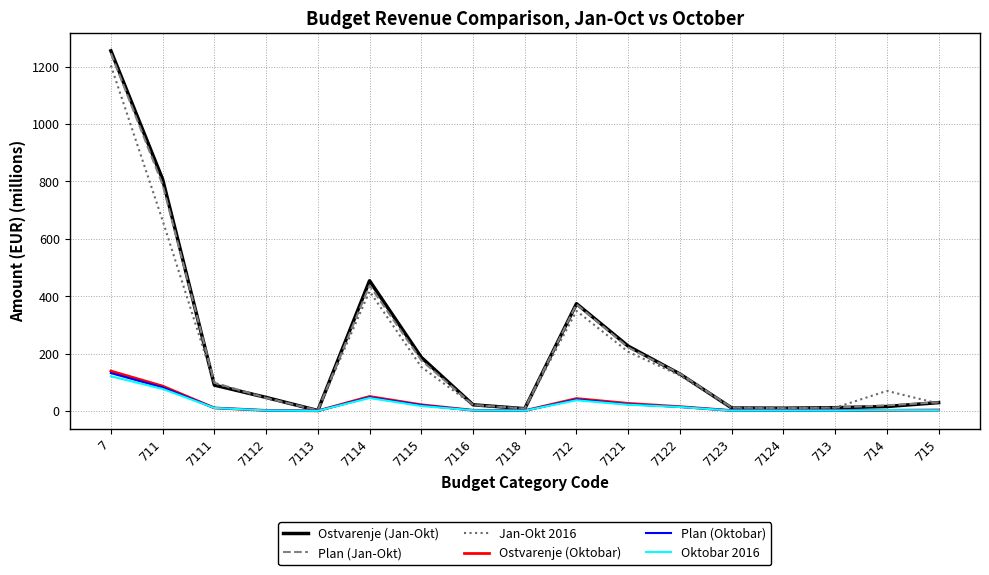

What is the difference between the maximum and minimum values in the Jan-Okt 2016 series?

1202.9